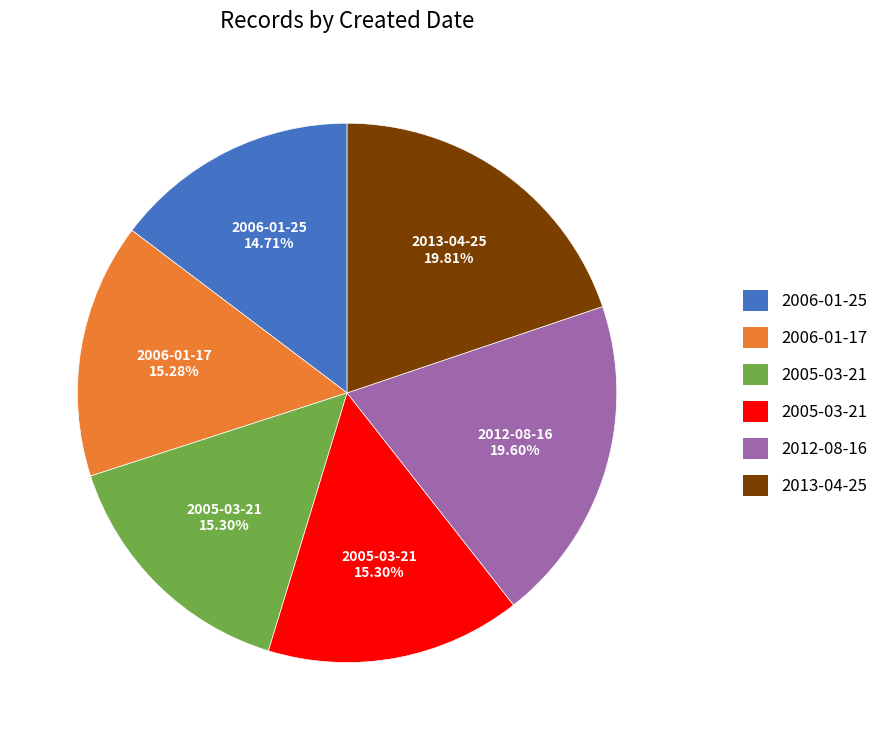

Is there any slice that represents more than half of the pie?

No